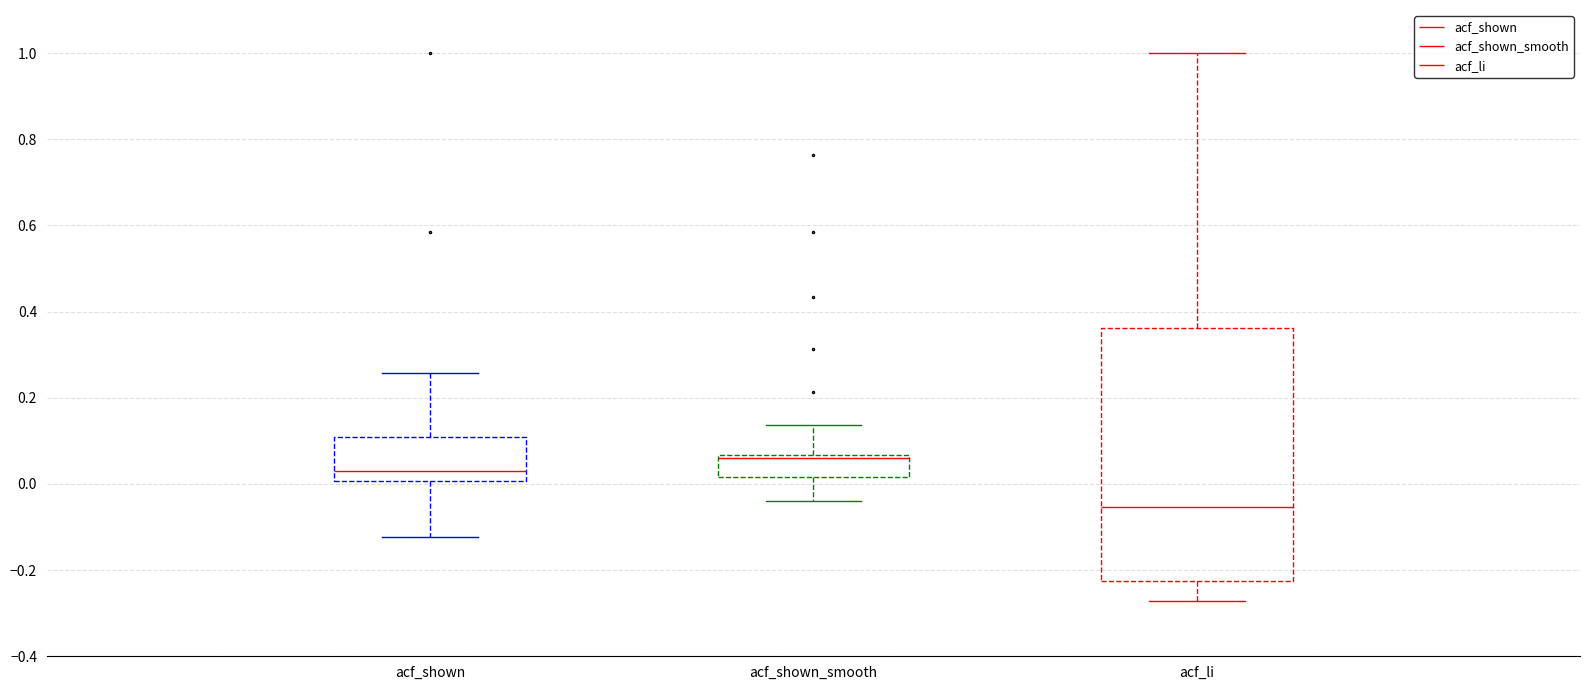

Where does the lower whisker of the box for acf_shown_smooth end on the y-axis? The values are not printed on the chart, so give them approximately, as read against the axis.

-0.04